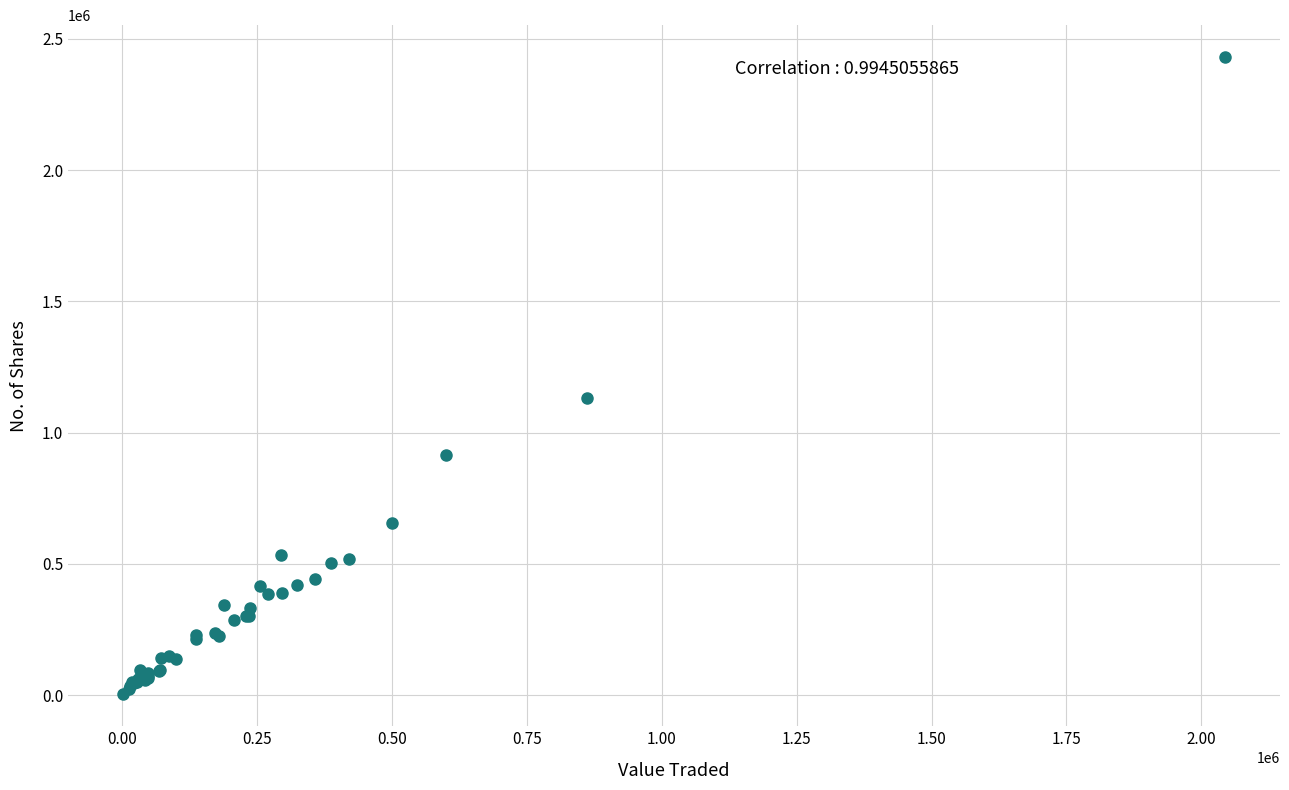

What Y value in the scatter plot is closest to 1216707?

1132358